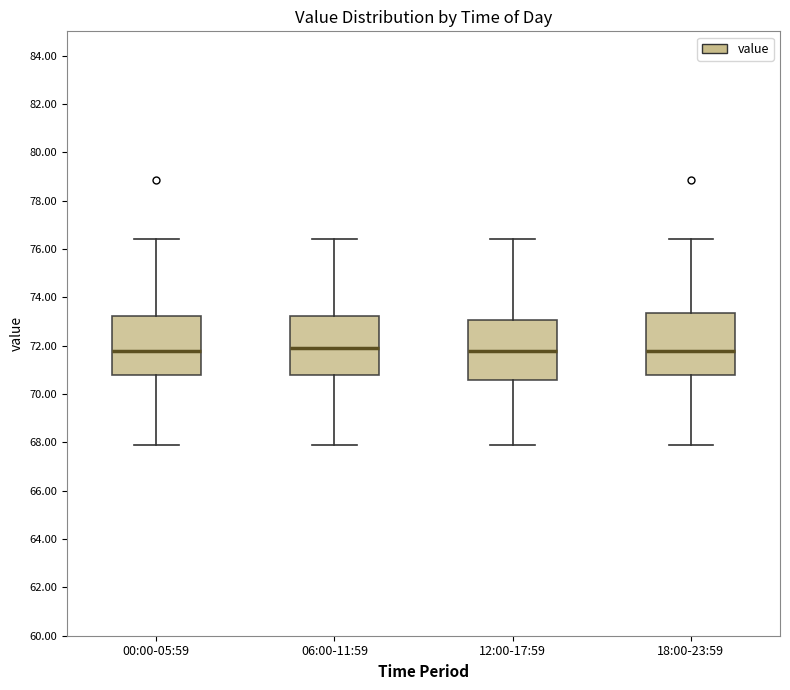

Where does the lower whisker of the box for 12:00-17:59 end on the y-axis? The values are not printed on the chart, so give them approximately, as read against the axis.

67.8